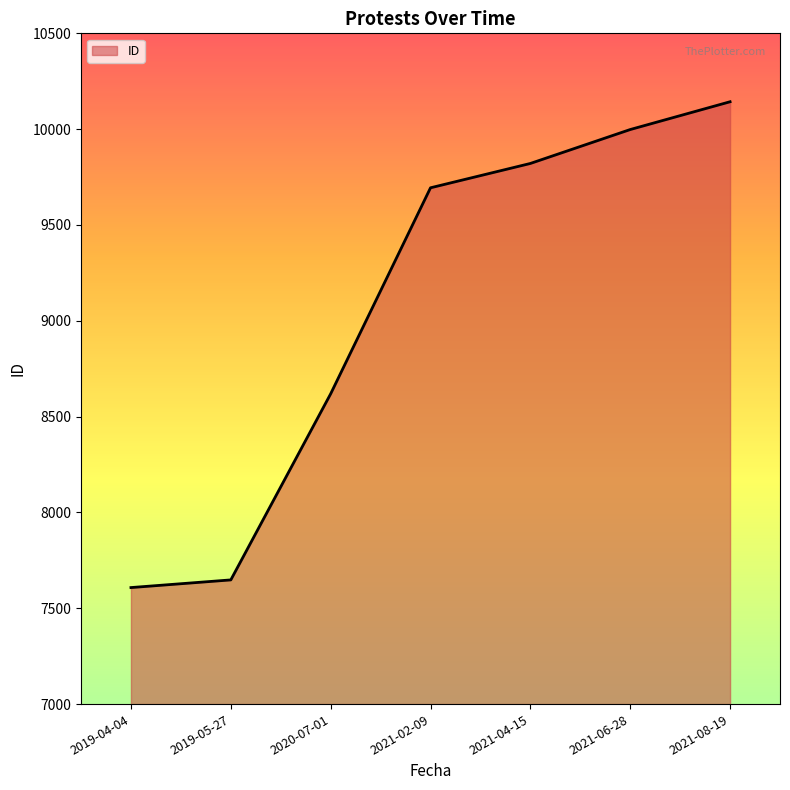

How many distinct data groups are displayed?

1